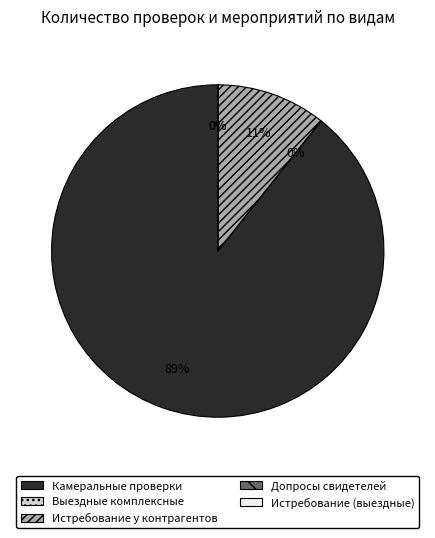

Does any single category account for the majority?

Yes